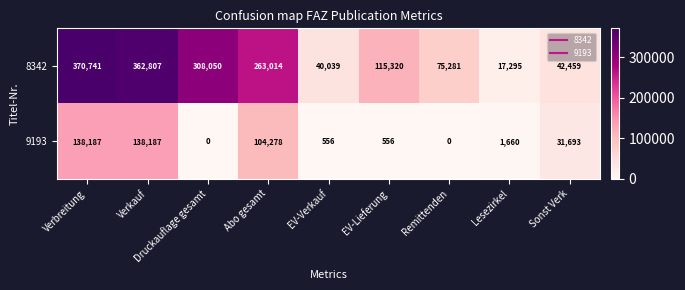

List the series in order of their peak value, lowest first.

9193, 8342